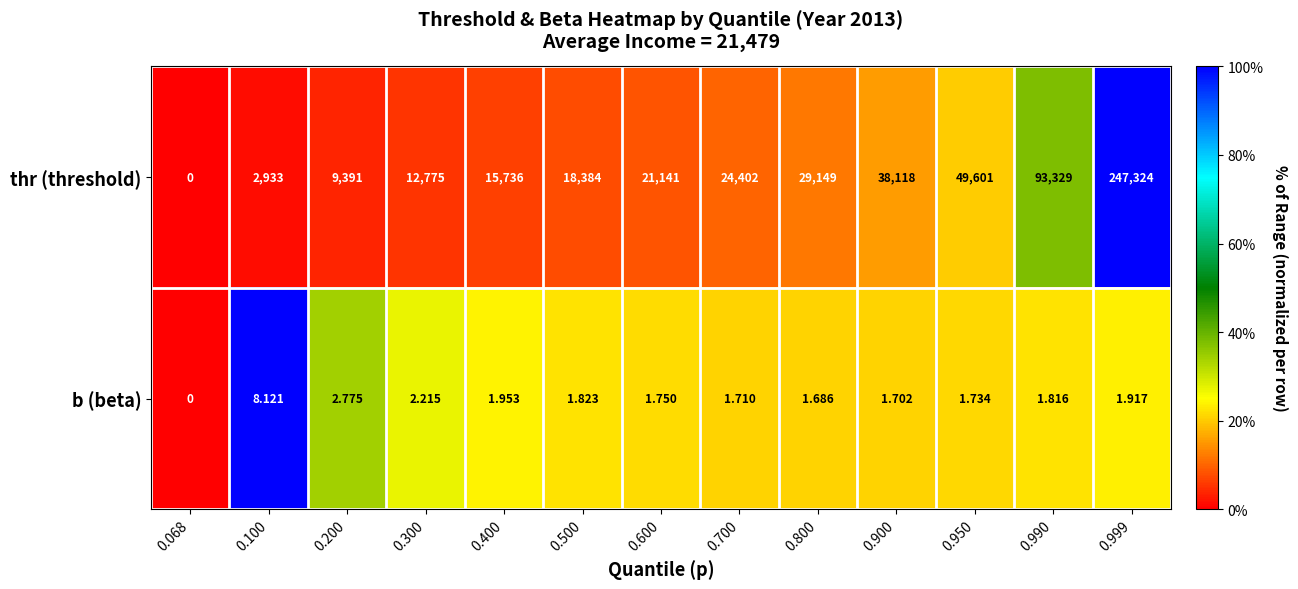

Which series has the largest range (max minus min)?

thr (threshold)